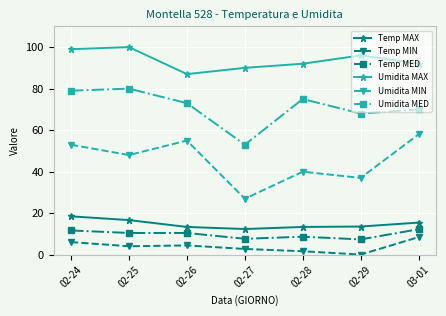

True or false: Umidita MIN and Umidita MED cross at least once.

False